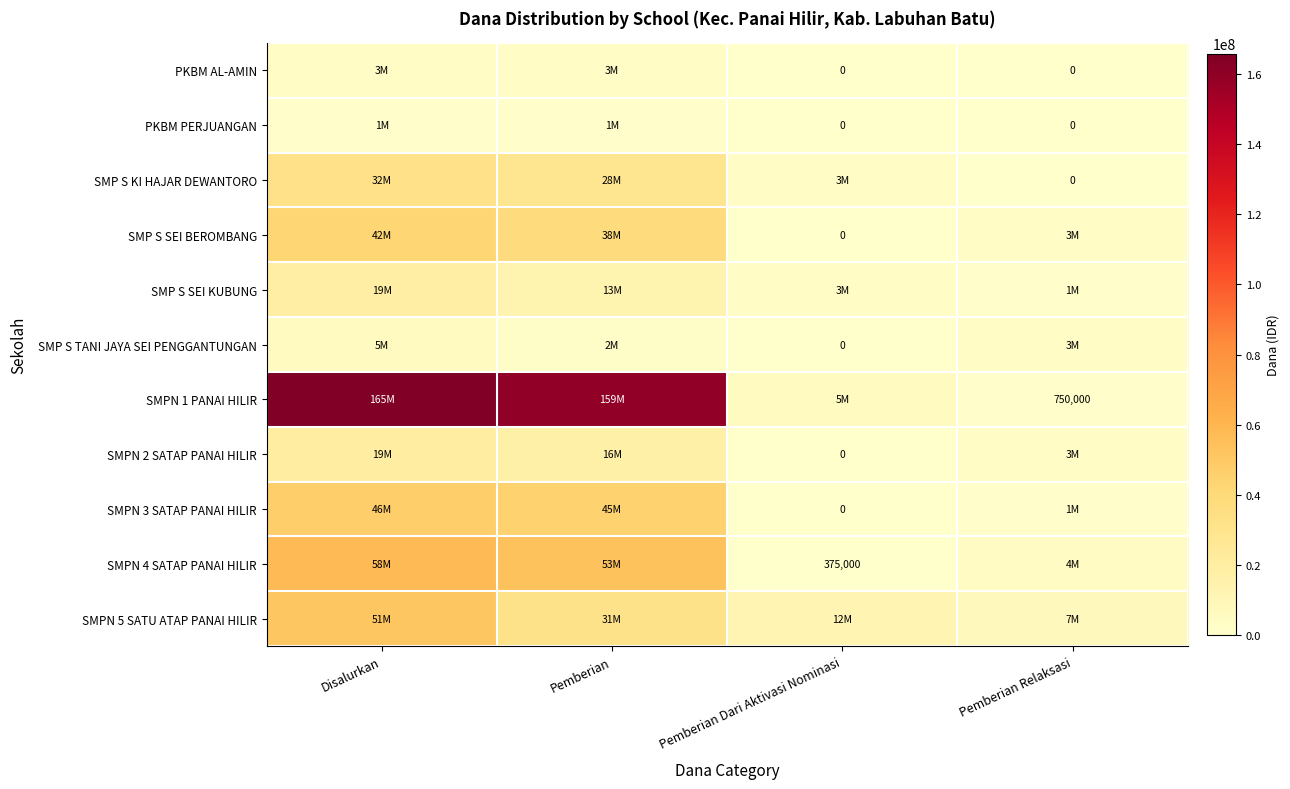

List the labels in order of SMPN 3 SATAP PANAI HILIR value, smallest first.

Pemberian Dari Aktivasi Nominasi, Pemberian Relaksasi, Pemberian, Disalurkan